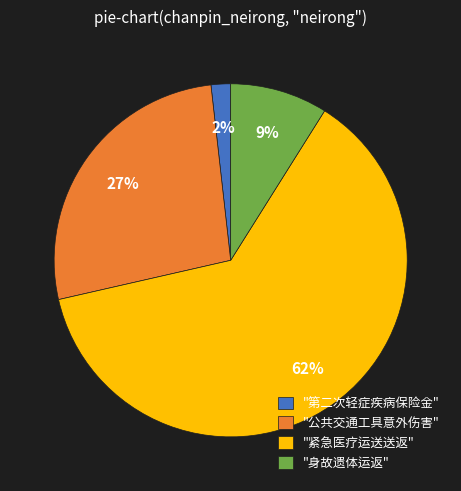

To the nearest percent, what is the average slice percentage?

25%